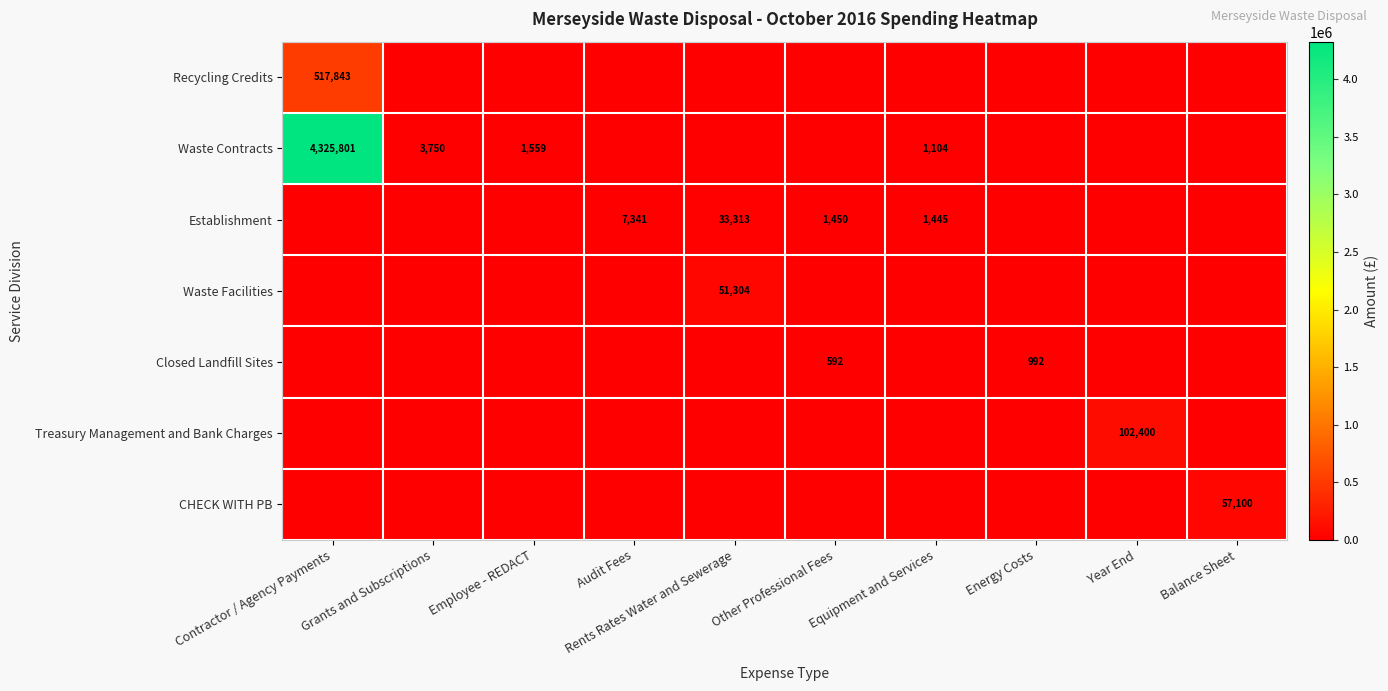

What is the difference between the highest and lowest values at Balance Sheet?

57100.0